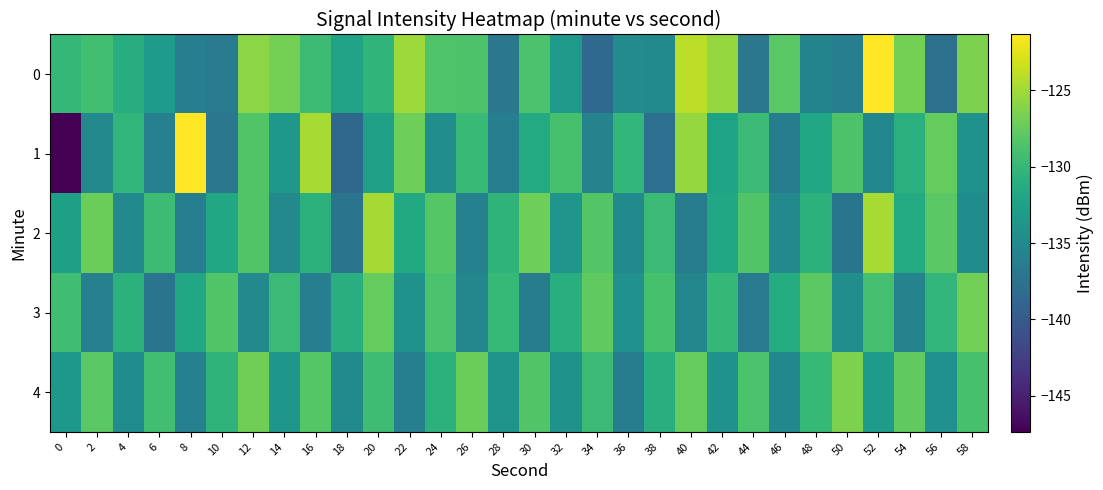

Rank the series by their average value, from highest to lowest.

0, 4, 2, 3, 1